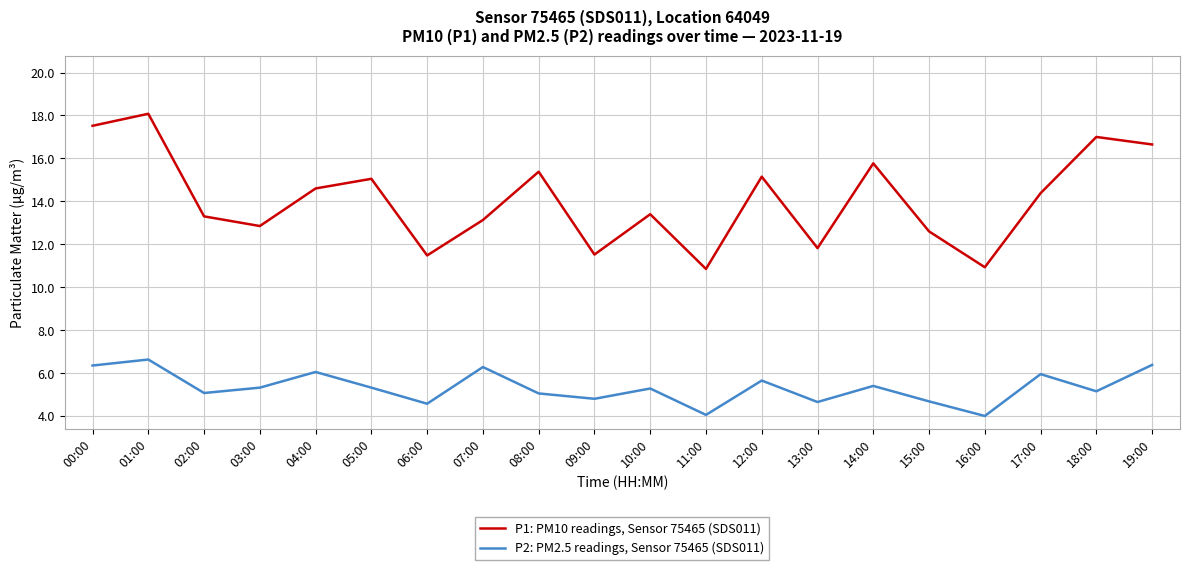

What is the difference between the P2: PM2.5 readings, Sensor 75465 (SDS011) values at 10:00 and 11:00?

1.2